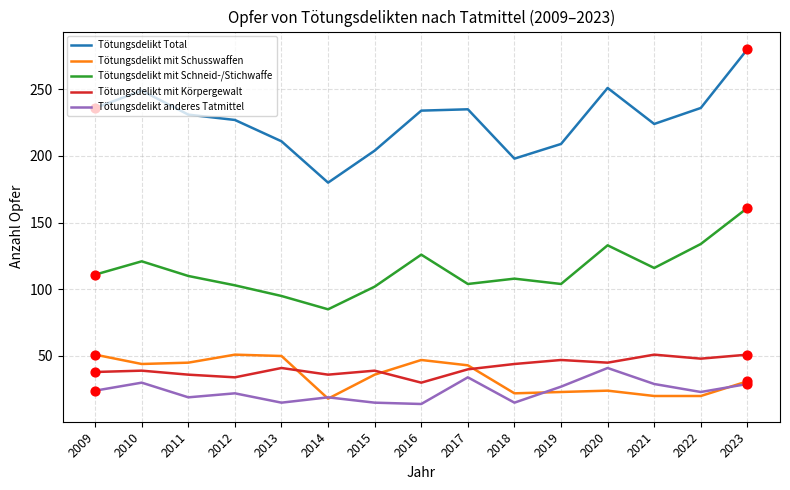

At which category is the sum across all series the highest?

2023